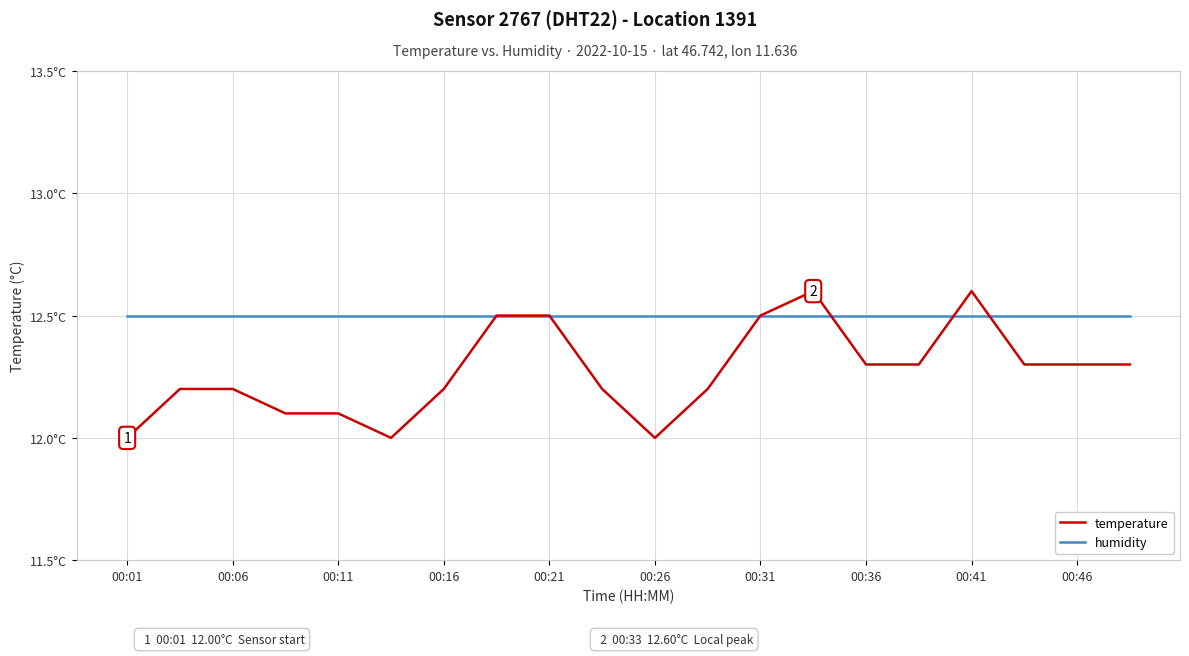

Does the chart have visible grid lines?

Yes